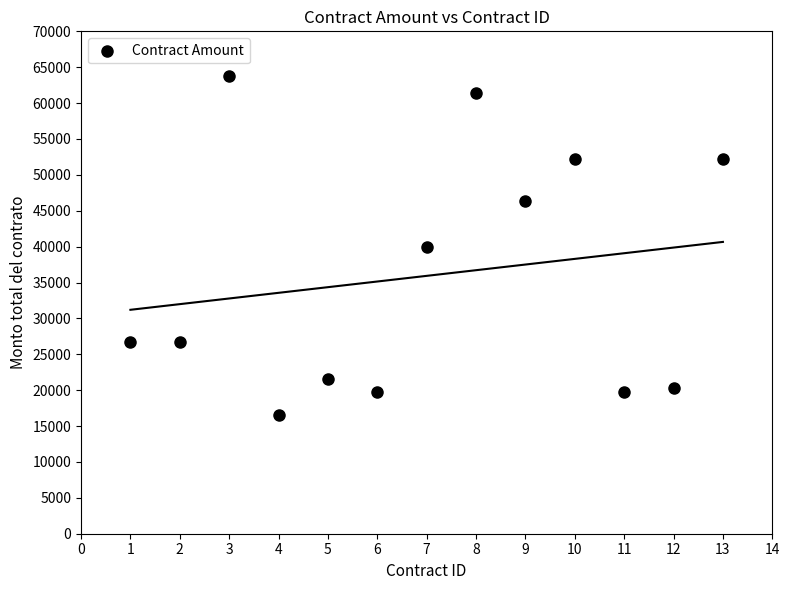

What is the range of X values (max minus min)?

12.0